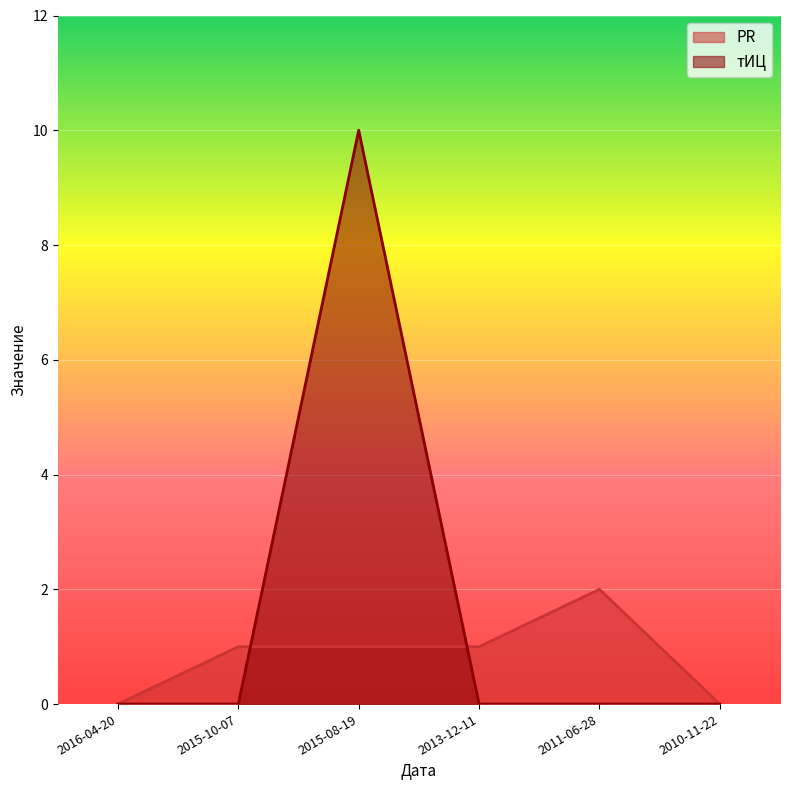

How many times do PR and тИЦ cross each other?

2